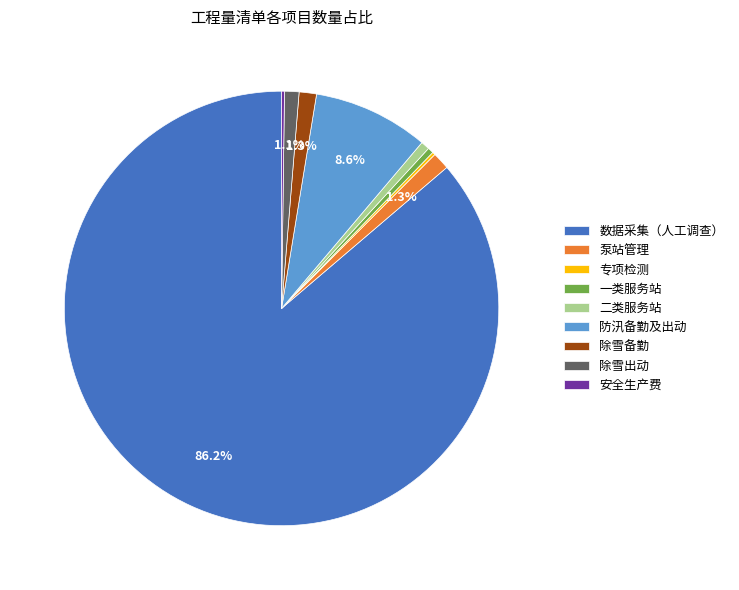

True or false: 泵站管理 accounts for 1% of the total.

True